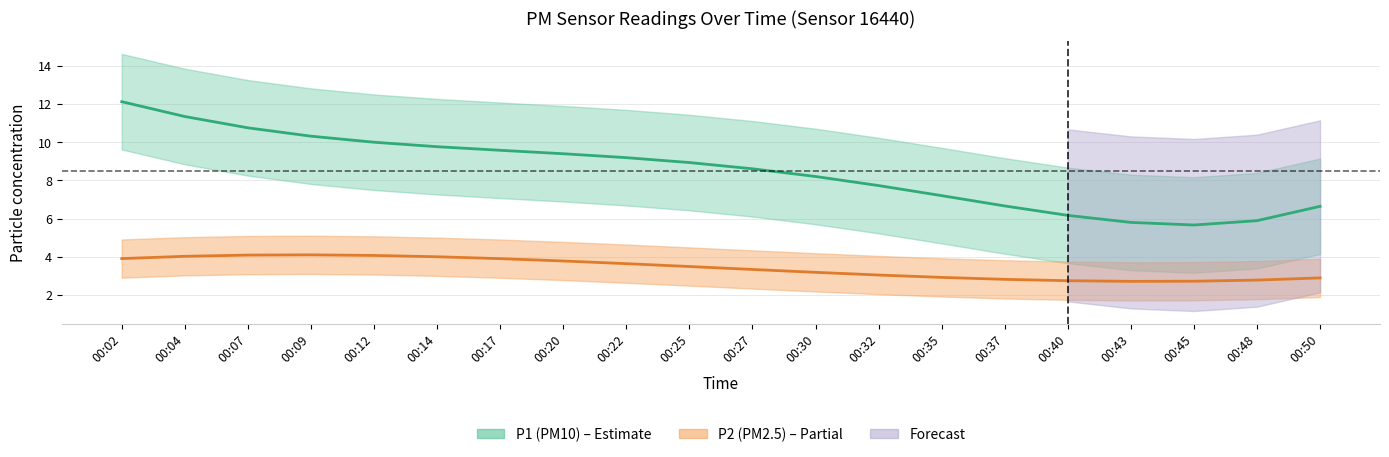

The value of P2 at 00:45 is 2.9. True or false?

True